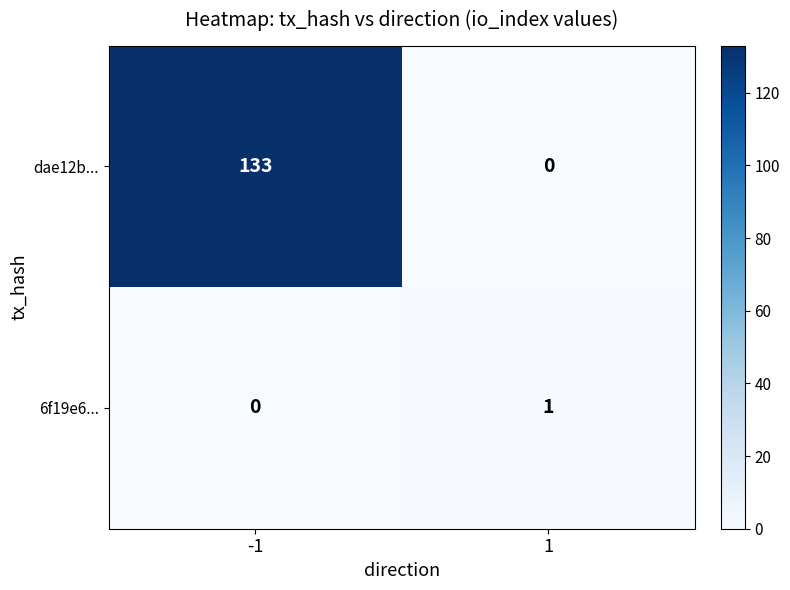

What is the spread (max minus min) of values at -1?

133